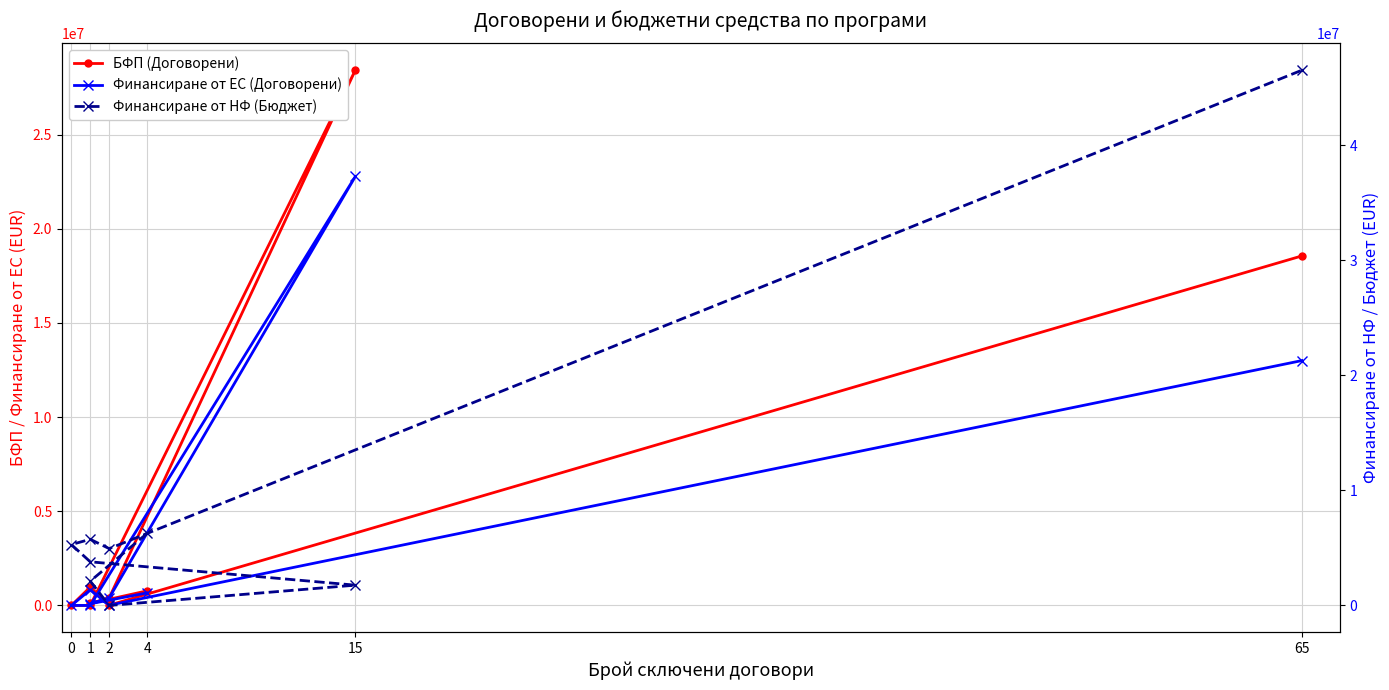

How many lines are shown in the chart?

3